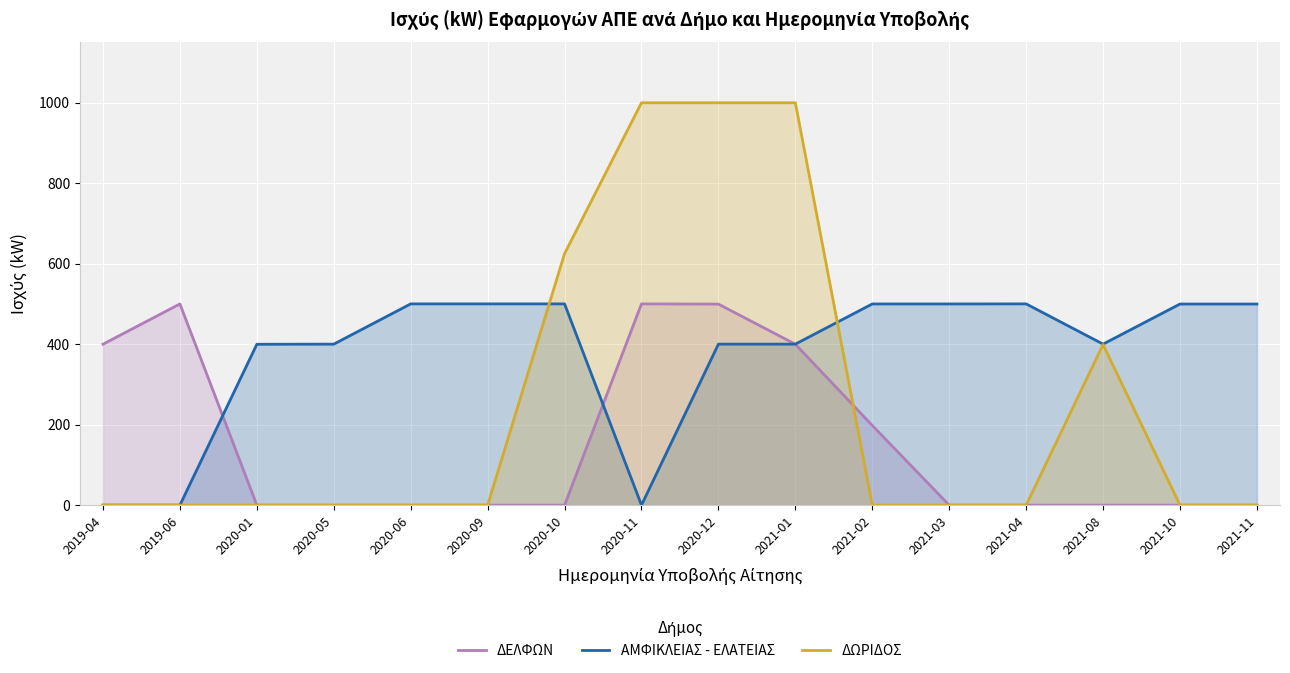

What is the label of the 11th point from the left?

2021-02